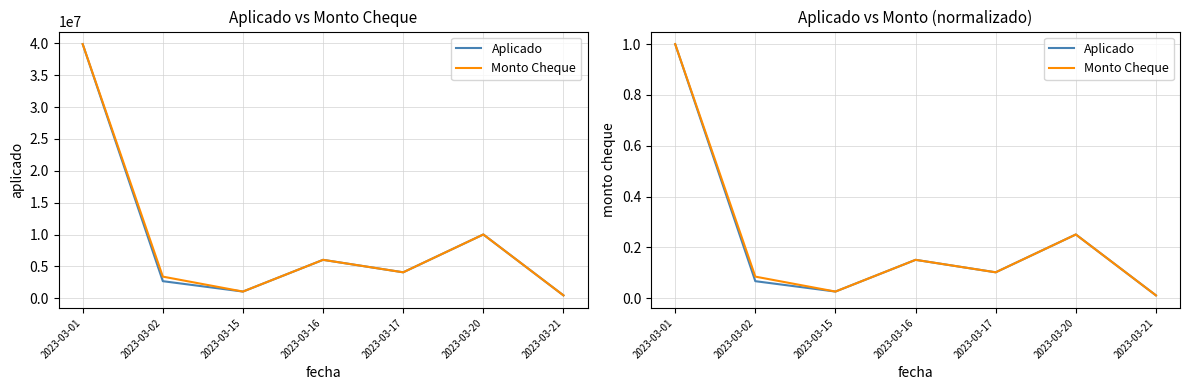

Is this an area chart (filled region under the line)?

No